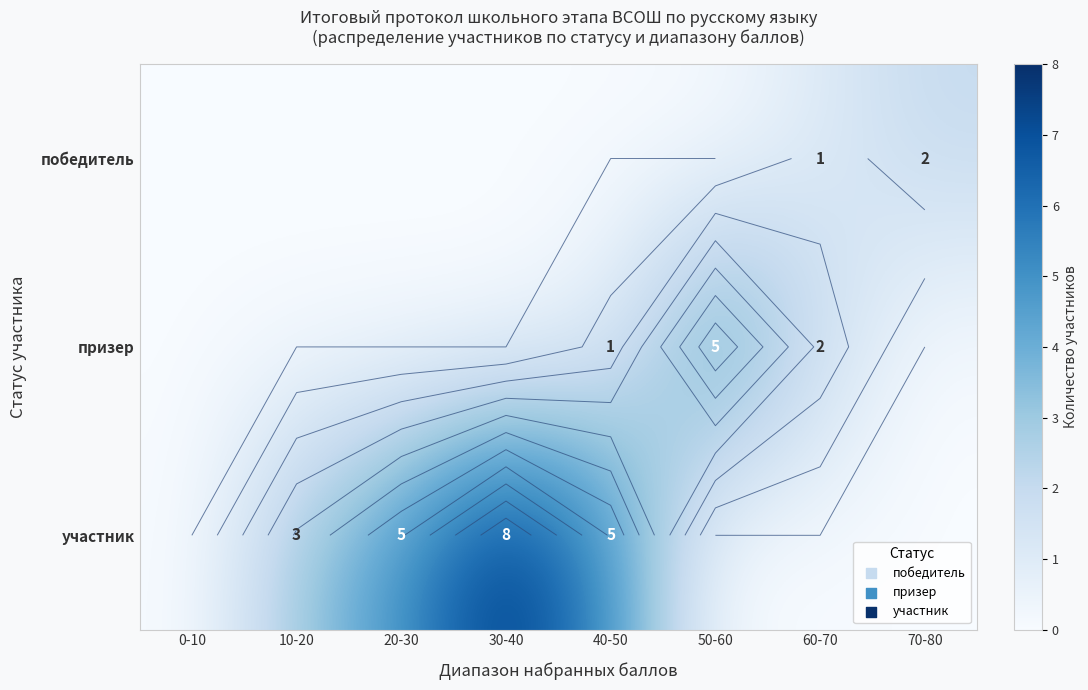

At which label does участник first exceed 3?

20-30